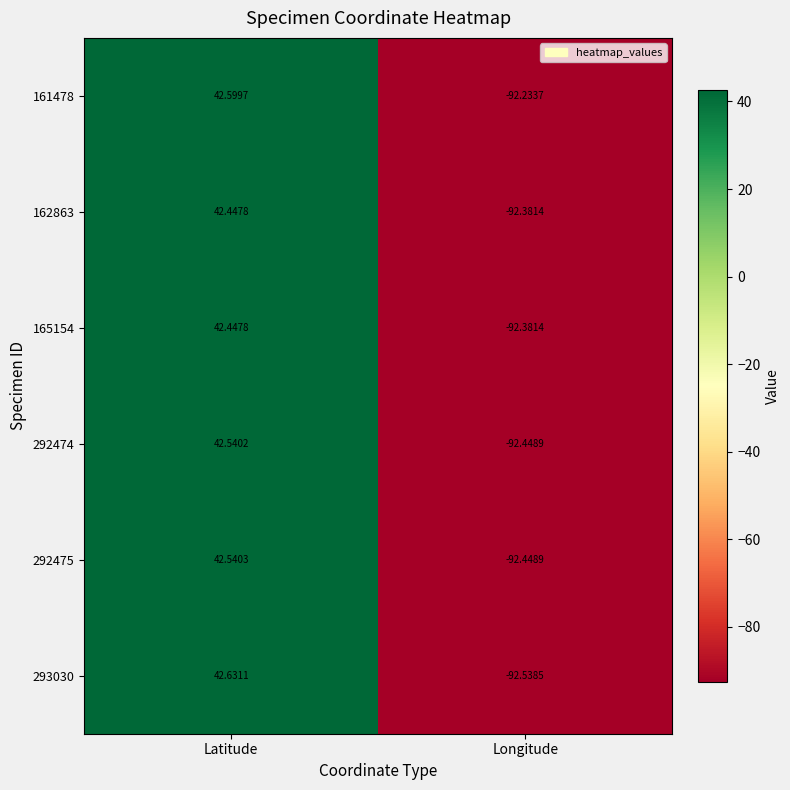

Count the number of data series in this chart.

6